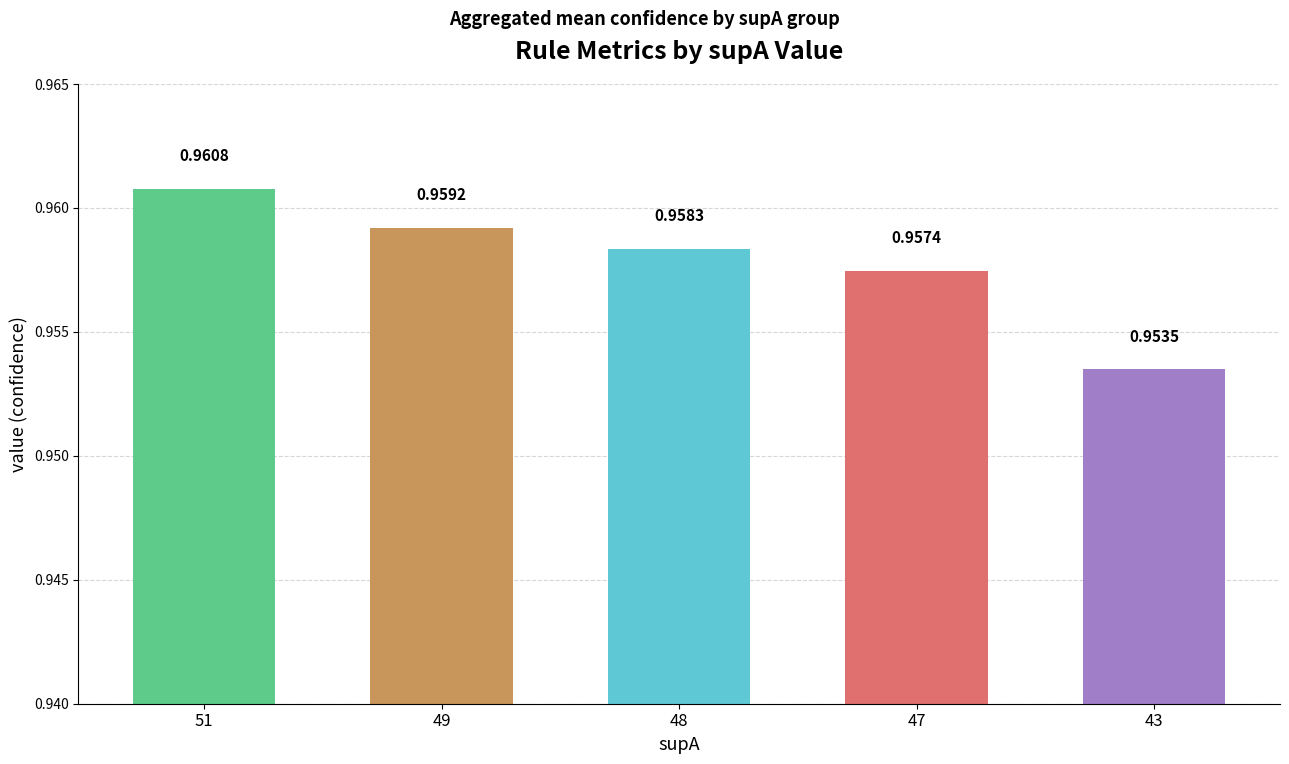

Does the chart contain any negative values?

No